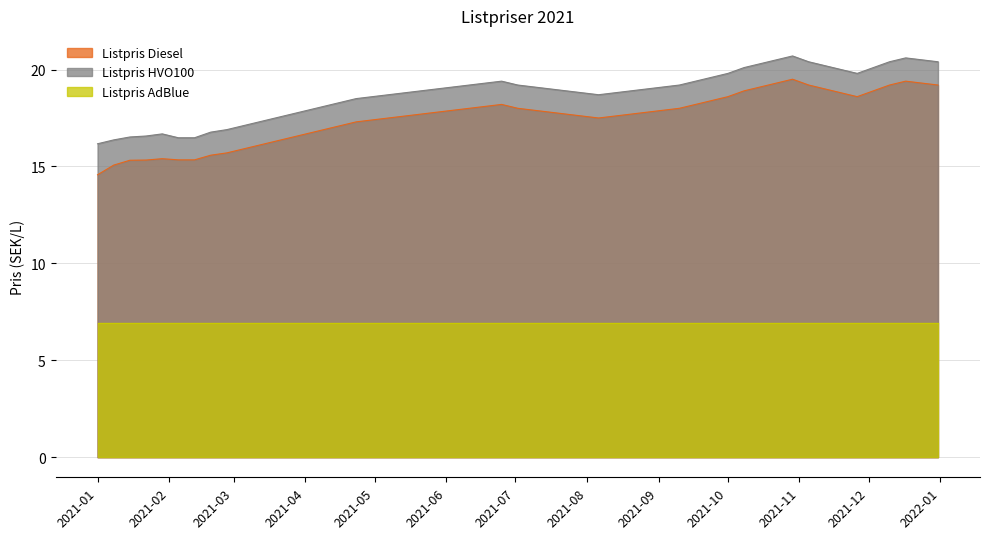

What is the maximum value shown in the chart?

20.7